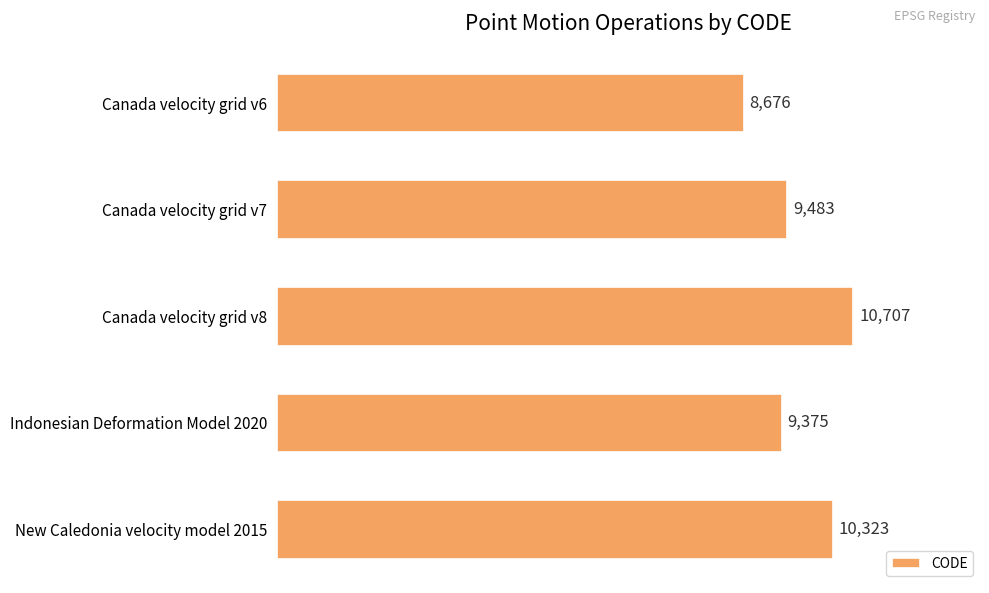

What is the ratio of the value at Canada velocity grid v6 to the value at Canada velocity grid v8?

0.8